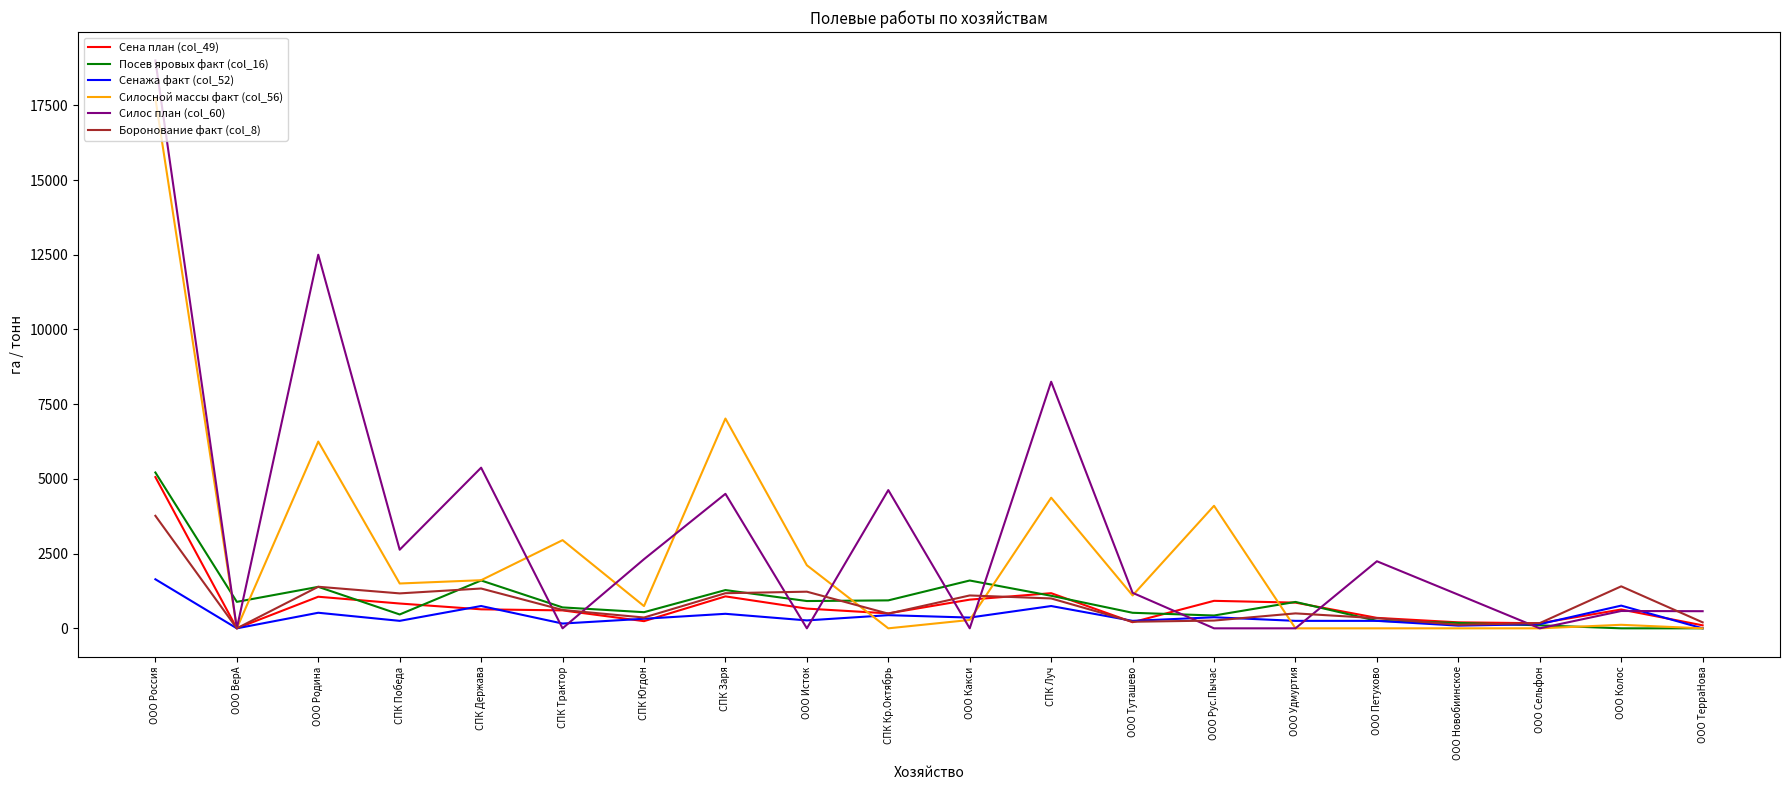

How many lines are shown in the chart?

6